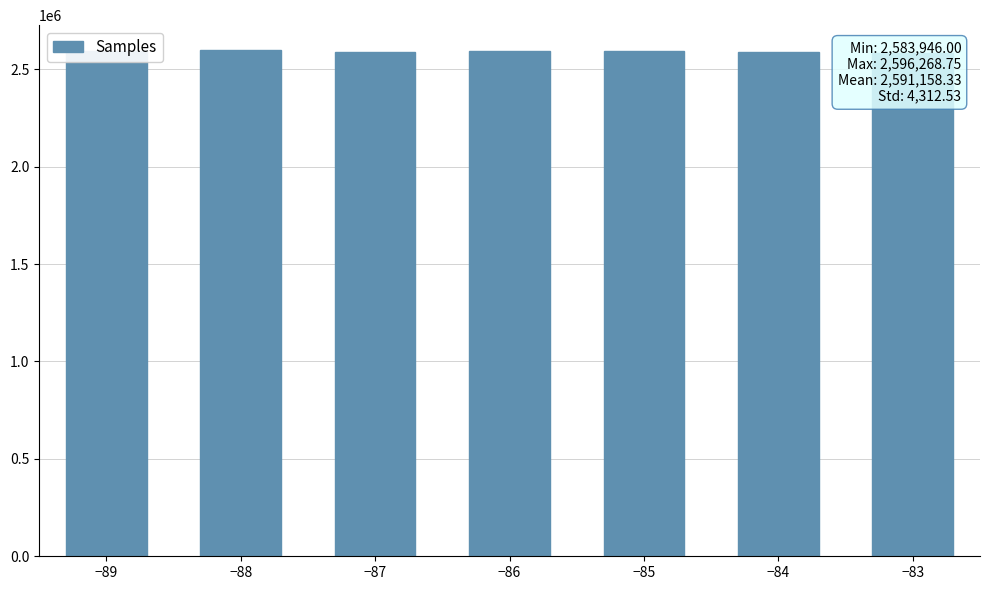

Is it true that the value at −85 is 1477416.0?

False